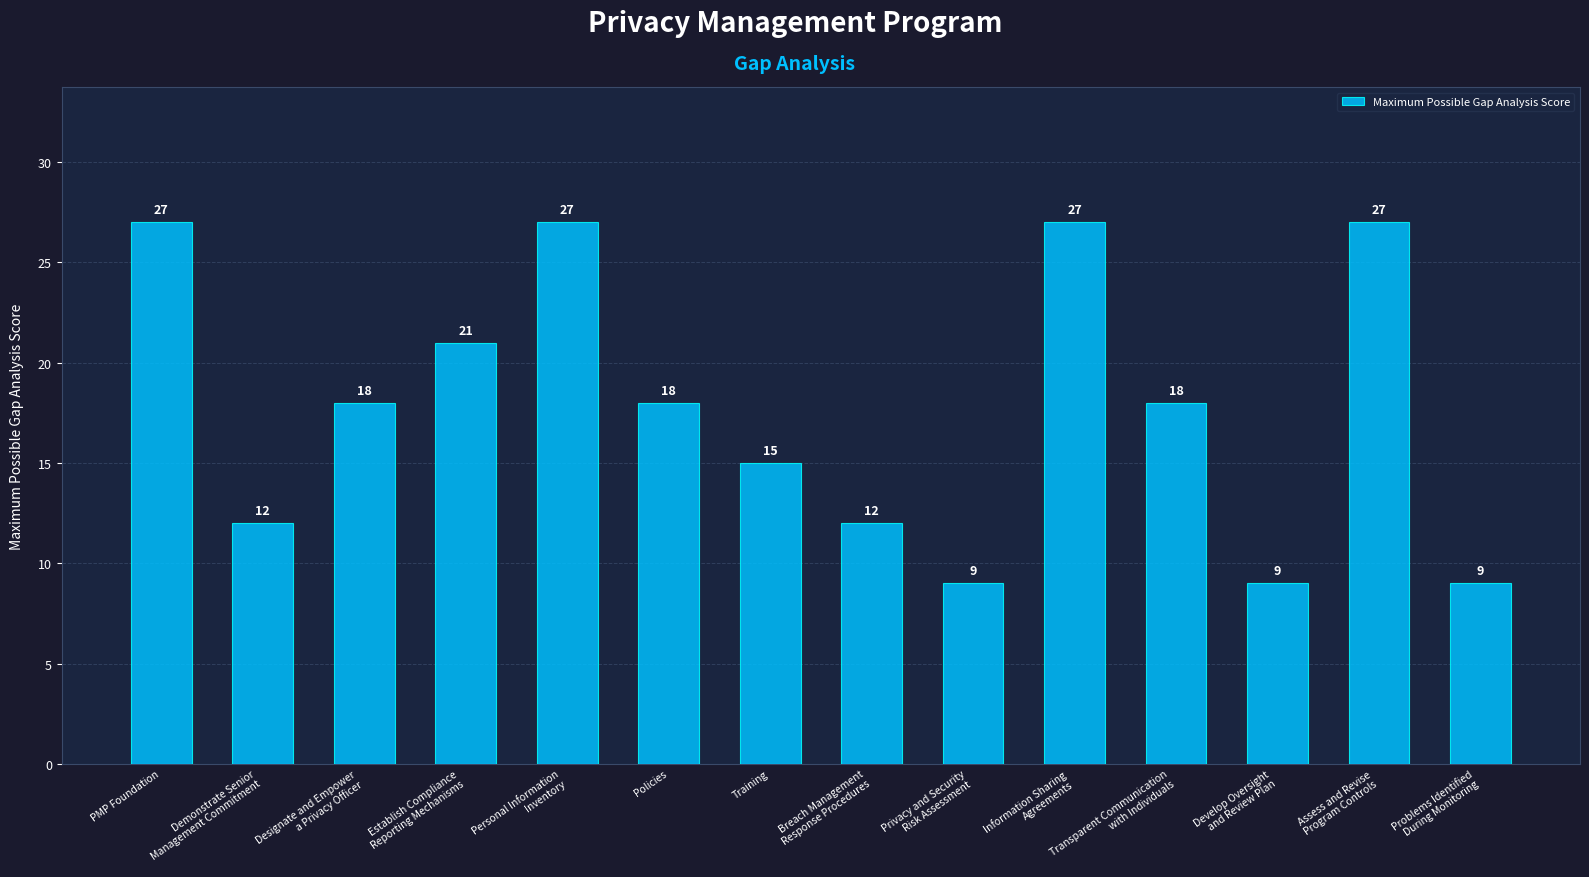

Are the bars horizontal?

No